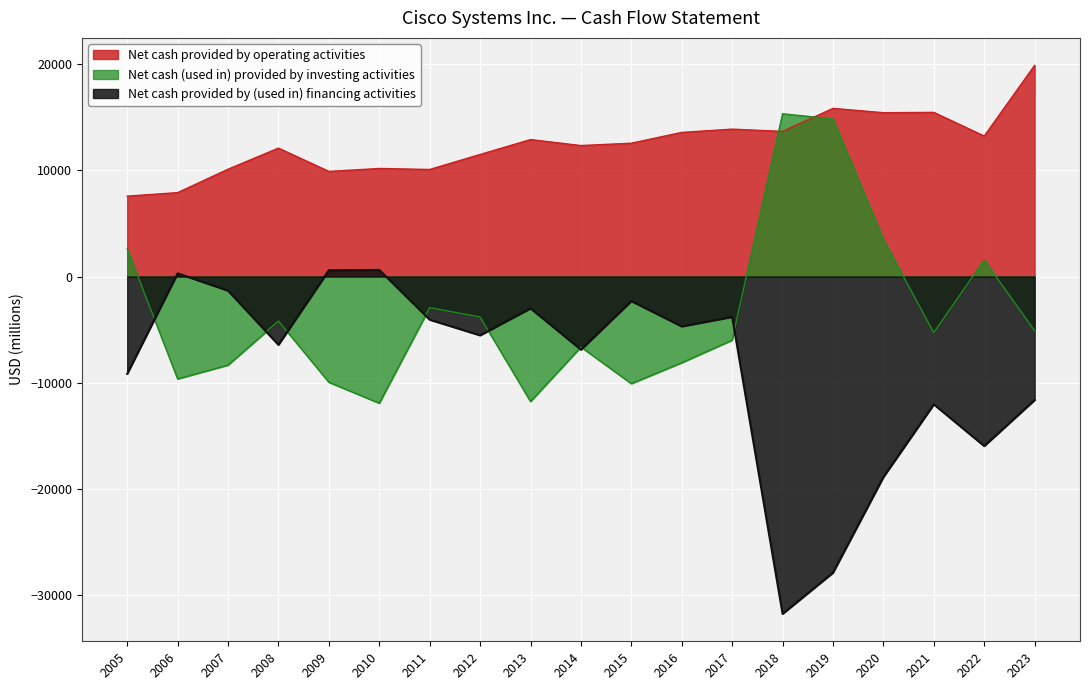

Which category has the highest value in the Net cash (used in) provided by investing activities series?

2018